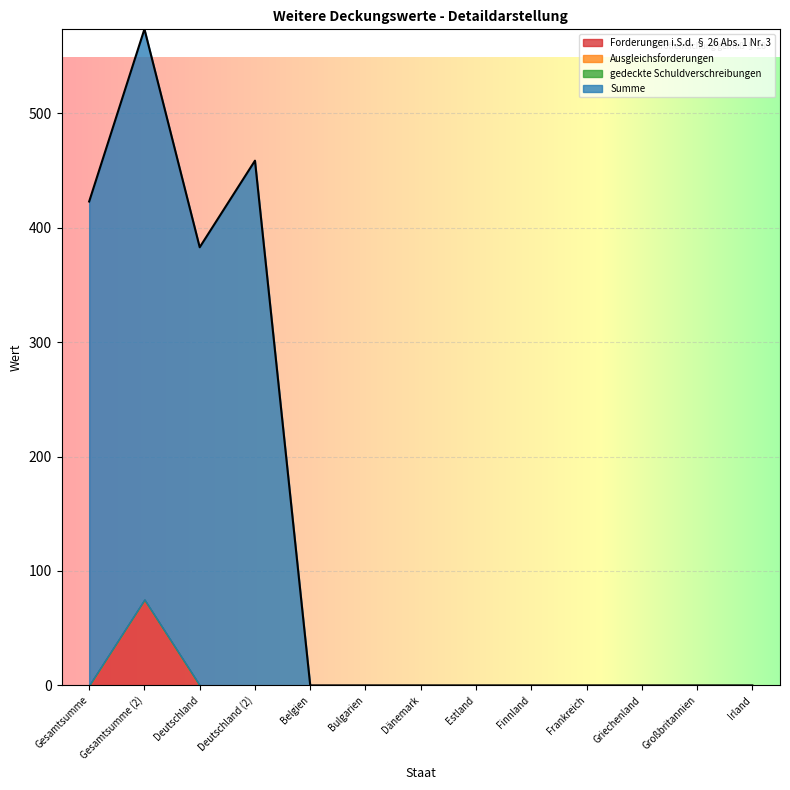

What is the maximum value shown in the chart?

498.7